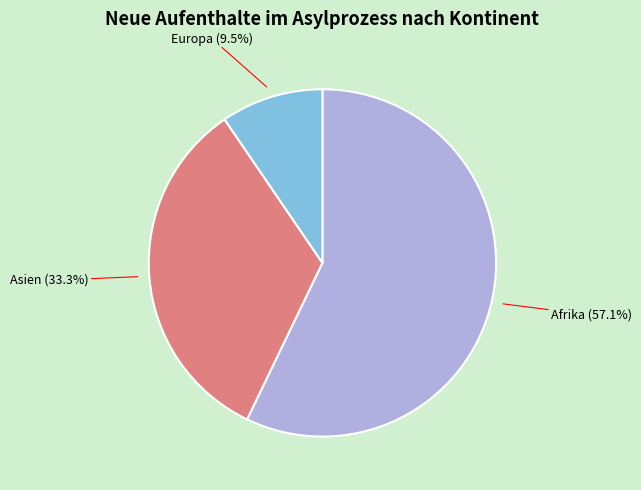

Count the number of slices in the pie.

3